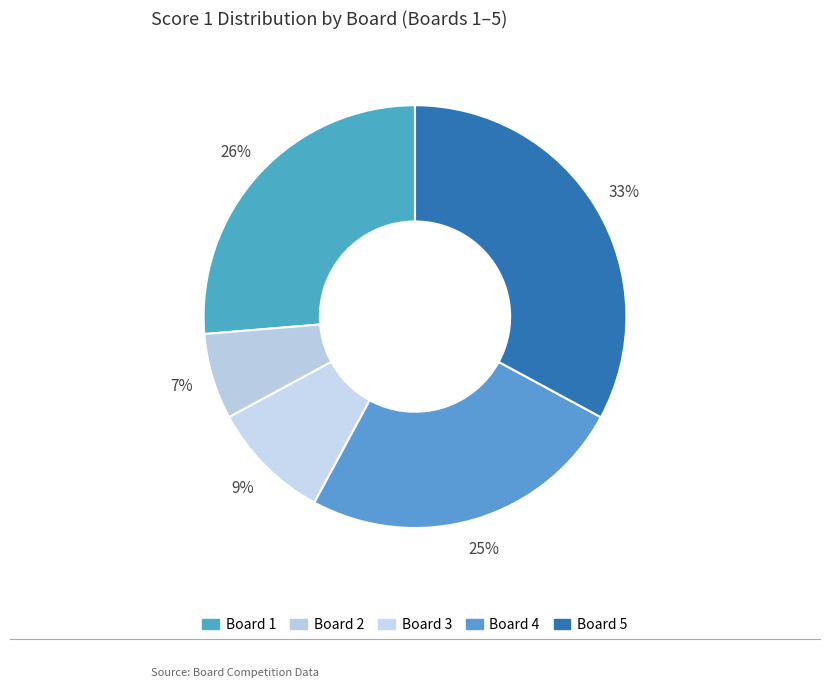

To the nearest percent, what portion does Board 2 represent?

7%